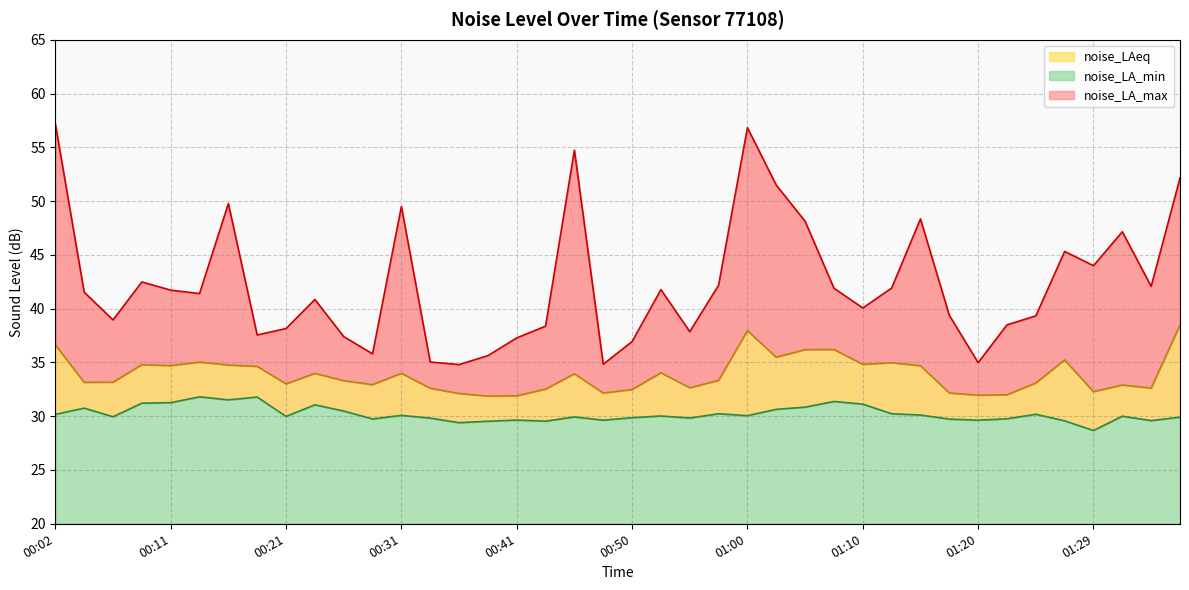

List the series in order of their peak value, lowest first.

noise_LA_min, noise_LAeq, noise_LA_max